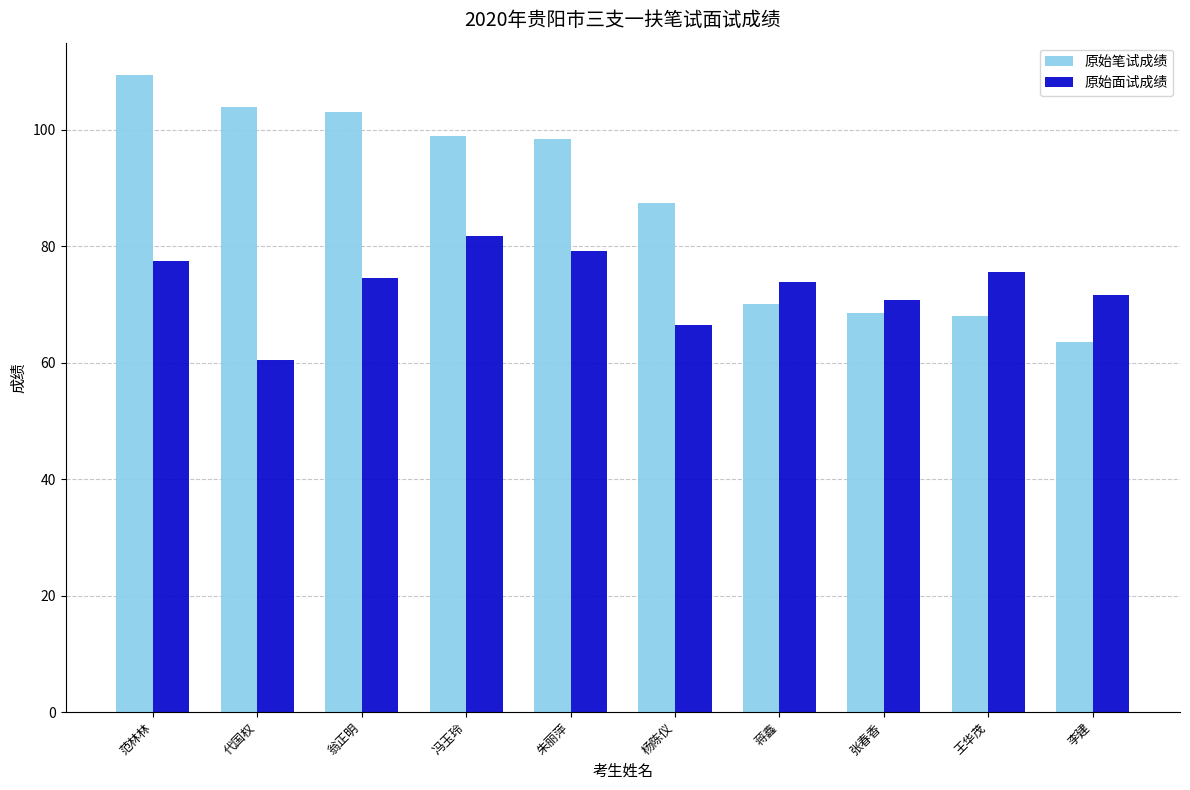

Reading left to right, transcribe all the data shown in this chart.

原始笔试成绩: 范林林=109.5	代国权=104.0	翁正明=103.0	冯玉玲=99.0	朱丽萍=98.5	杨陈仪=87.5	蒋鑫=70.0	张春香=68.5	王华茂=68.0	李建=63.5
原始面试成绩: 范林林=77.4	代国权=60.4	翁正明=74.6	冯玉玲=81.8	朱丽萍=79.2	杨陈仪=66.4	蒋鑫=73.8	张春香=70.8	王华茂=75.6	李建=71.6